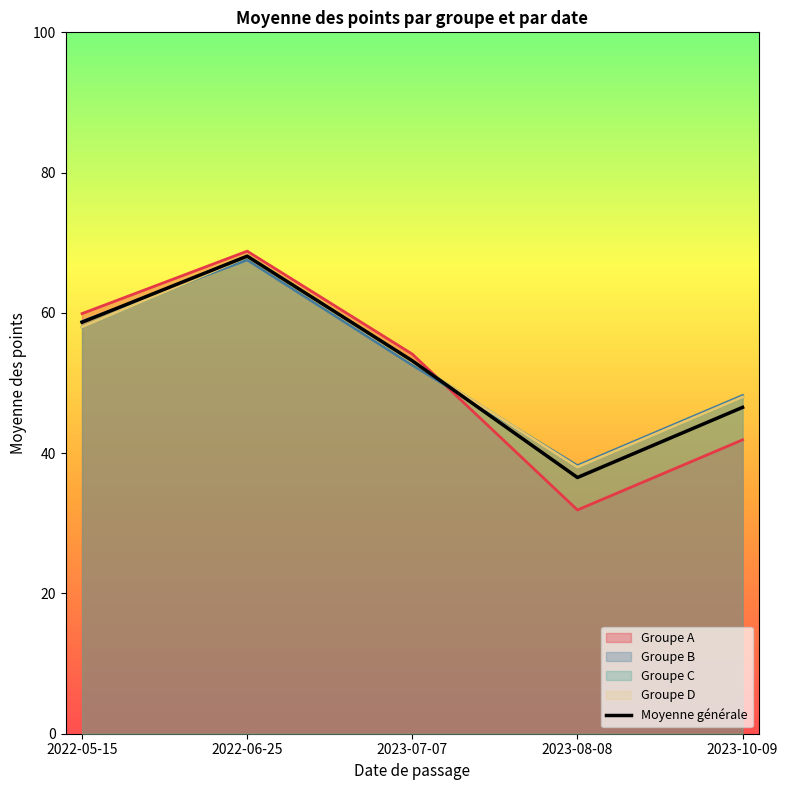

Reading left to right, list all the values displayed in this chart.

2022-05-15=58.7	2022-06-25=68.1	2023-07-07=53.2	2023-08-08=36.5	2023-10-09=46.5